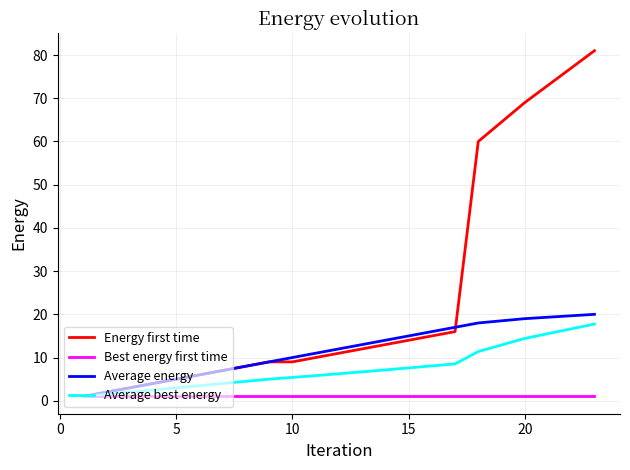

What is the average value of the Best energy first time series?

1.0